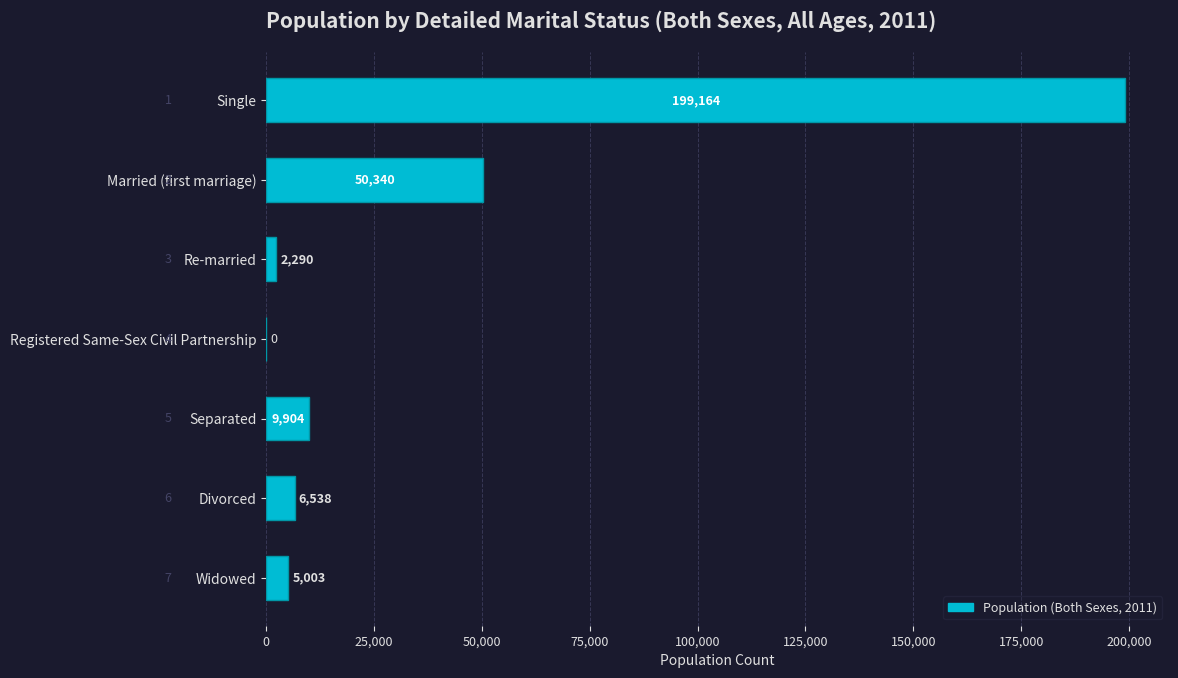

Reading bottom to top, list all the values displayed in this chart.

Widowed=5003	Divorced=6538	Separated=9904	Registered Same-Sex Civil Partnership=0	Re-married=2290	Married (first marriage)=50340	Single=199164